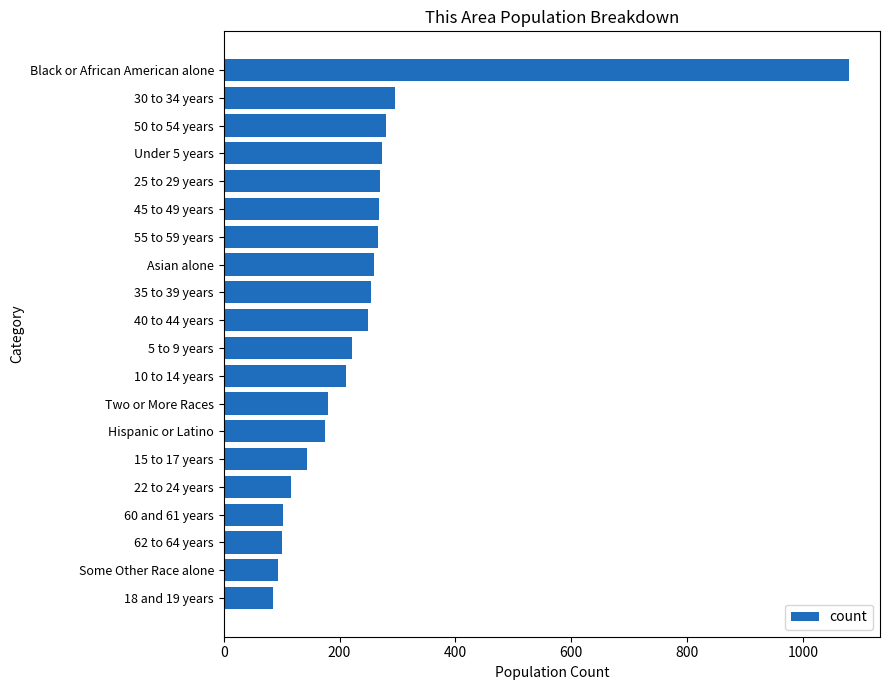

What is the greatest value displayed?

1079